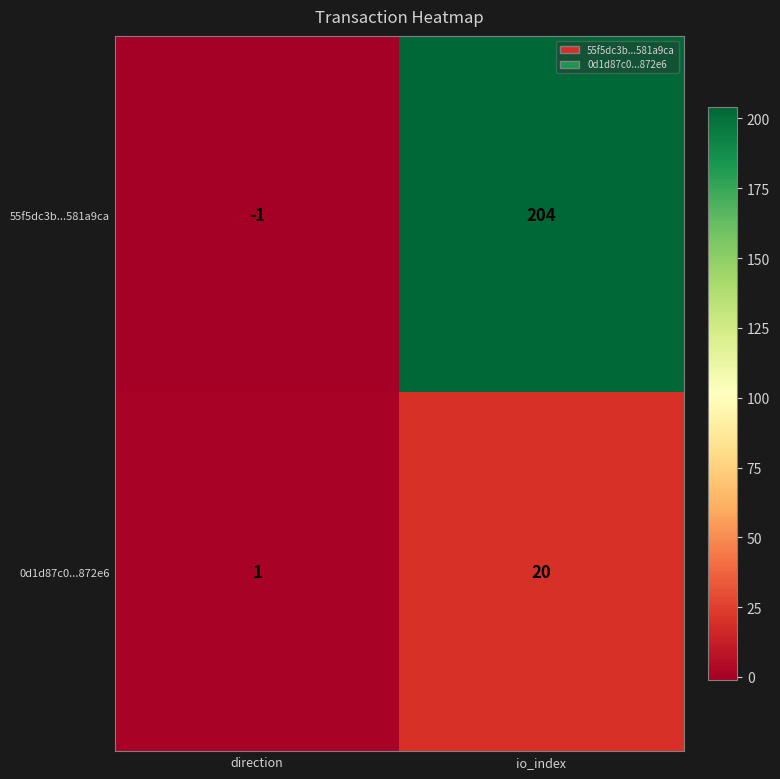

Reading left to right, list all the values displayed in this chart.

55f5dc3b...581a9ca: -1	204
0d1d87c0...872e6: 1	20